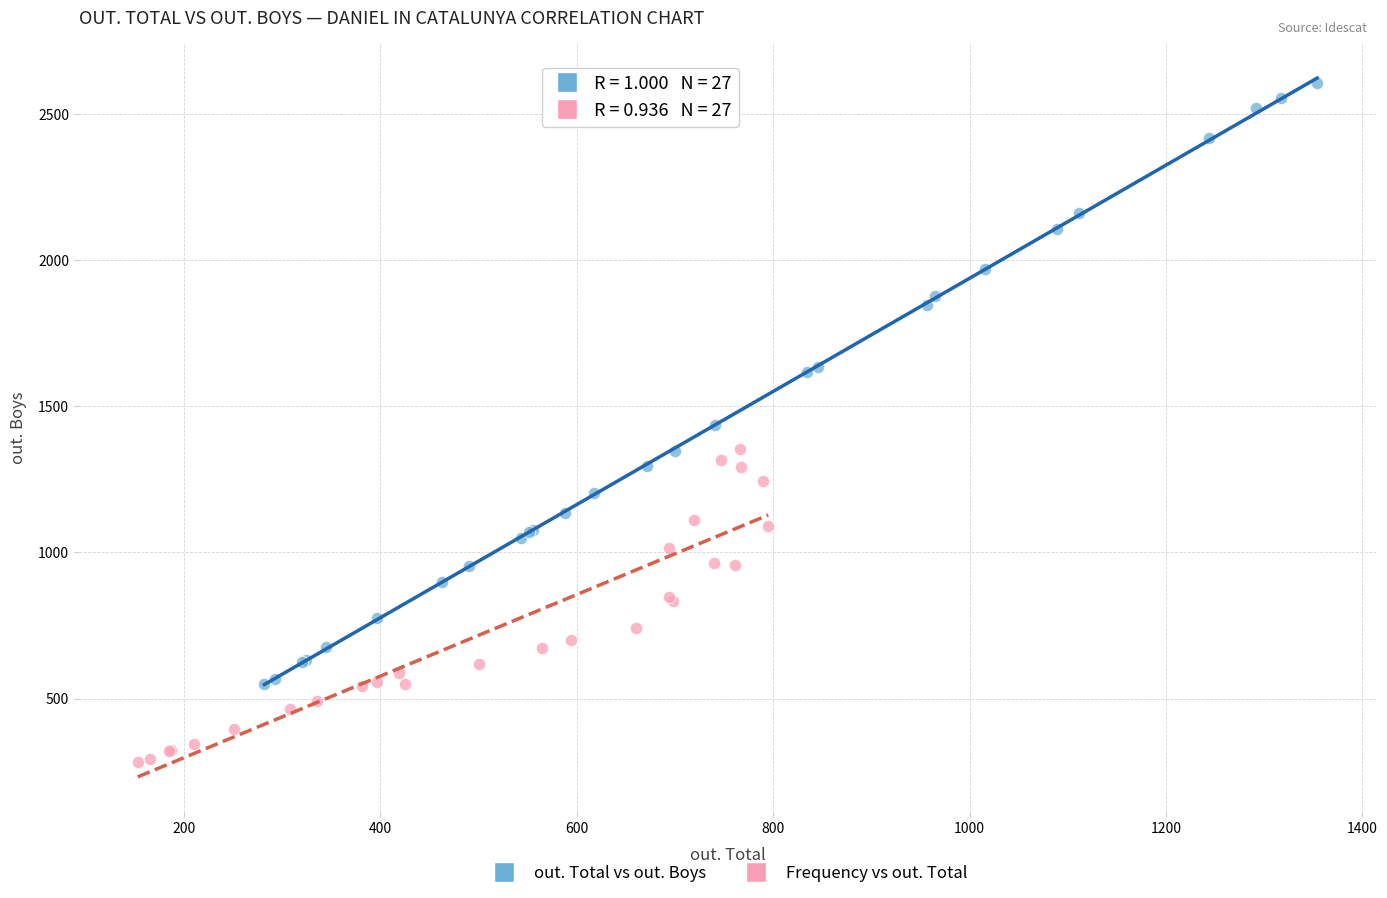

Which series contains the lowest Y value?

Frequency vs out. Total